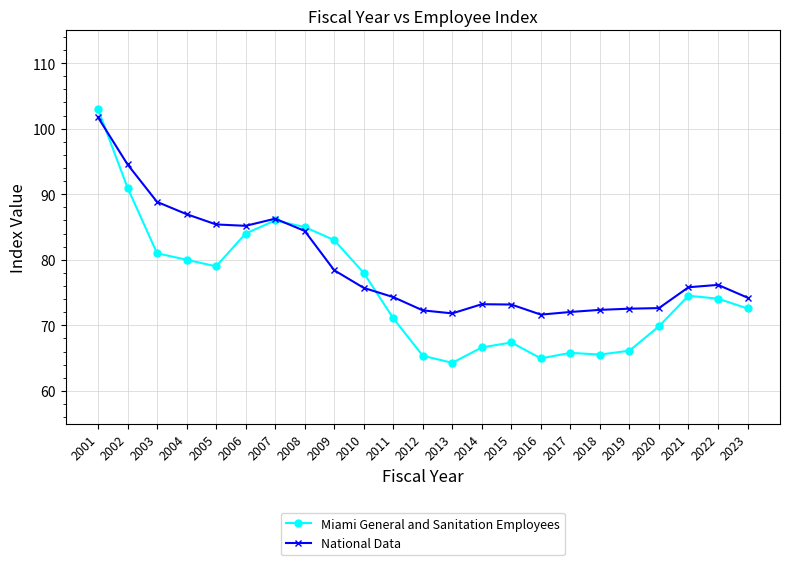

True or false: Miami General and Sanitation Employees has more than 1 interior local peaks.

True